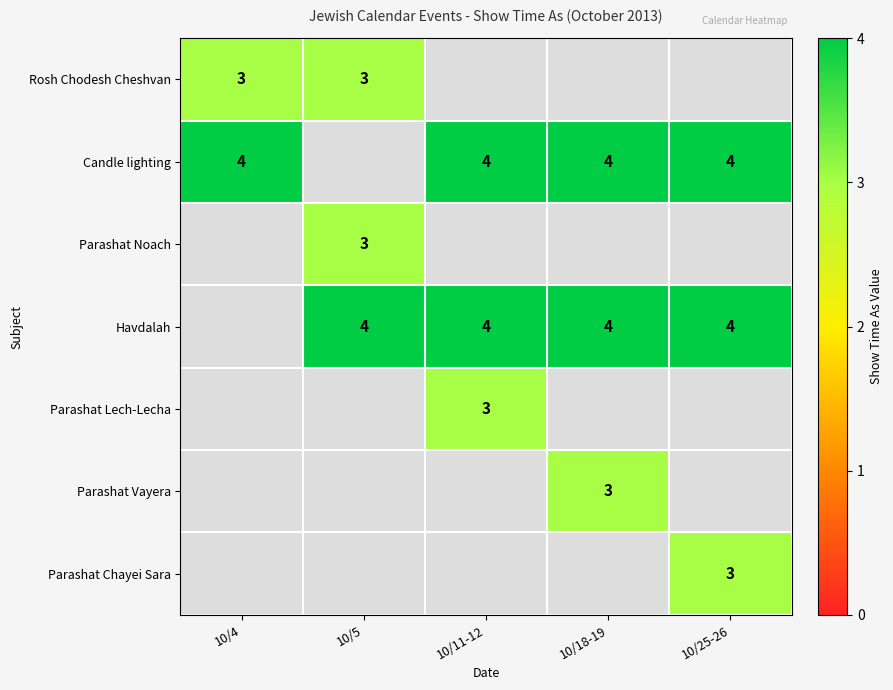

At how many categories does at least one series exceed 3?

5